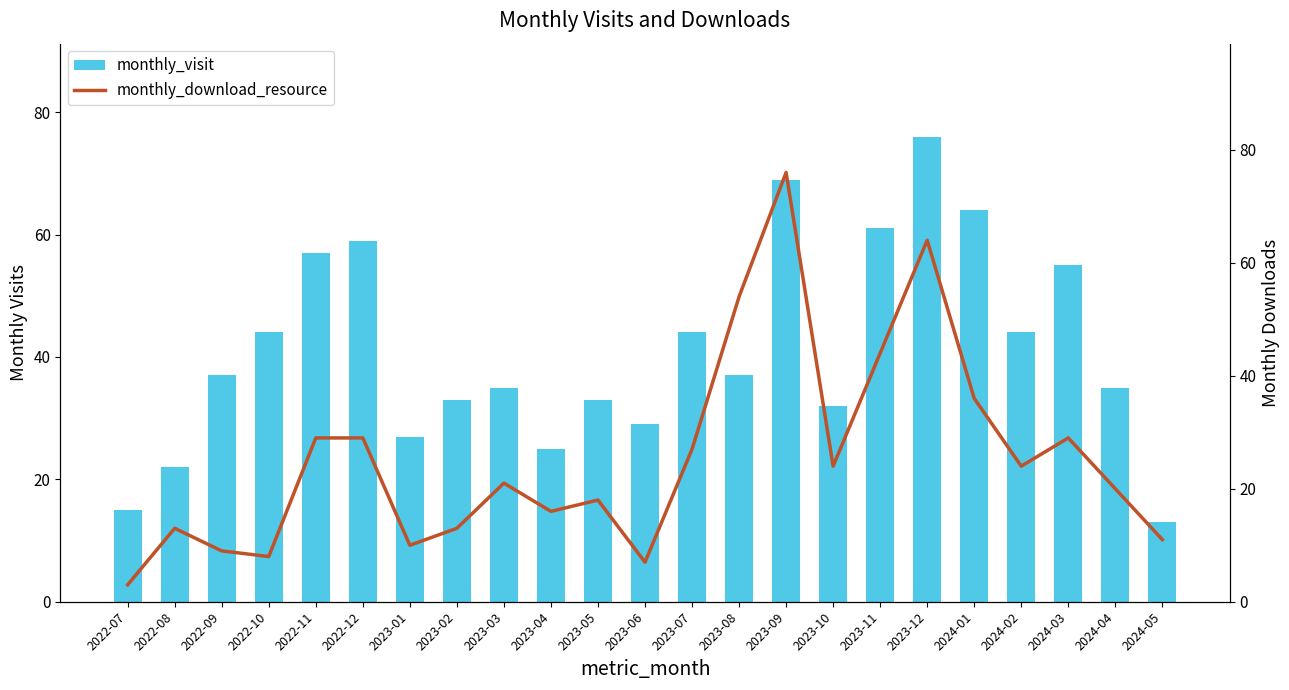

What is the value of the monthly_download_resource bar at the 8th from the left?

13